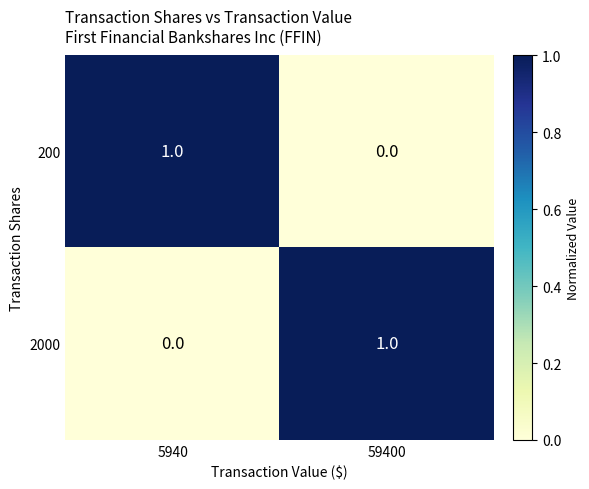

List the labels in order of 2000 value, largest first.

59400, 5940